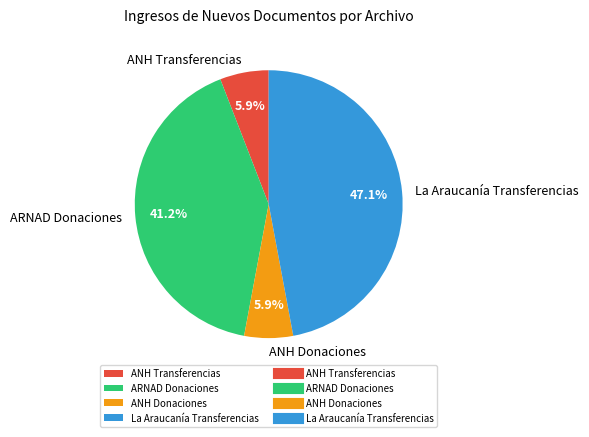

To the nearest percent, what is the difference between the largest and smallest slice percentages?

41%